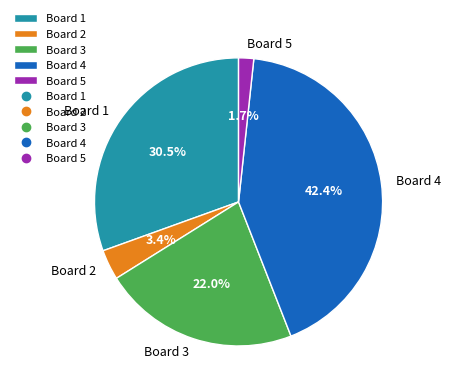

Which slice is the smallest?

Board 5